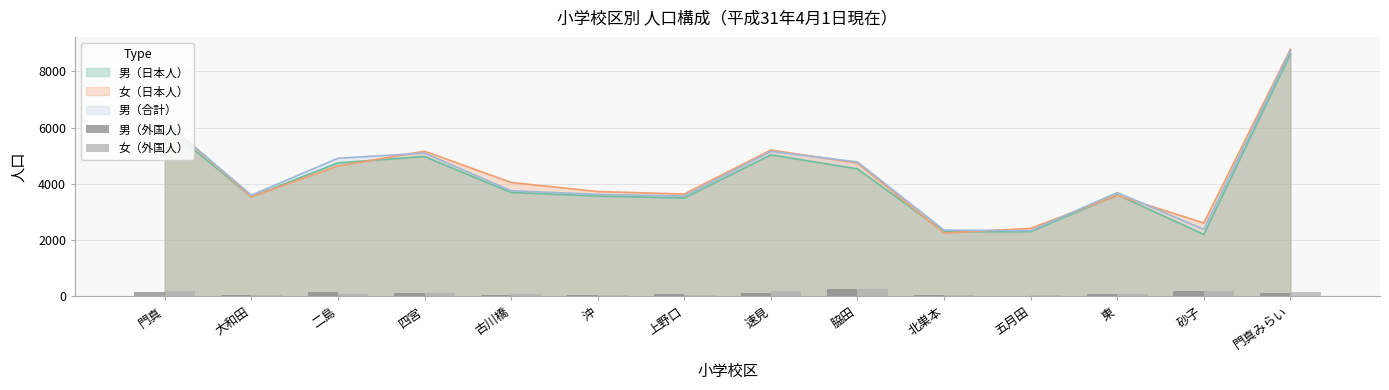

Does the chart contain stacked bars?

No